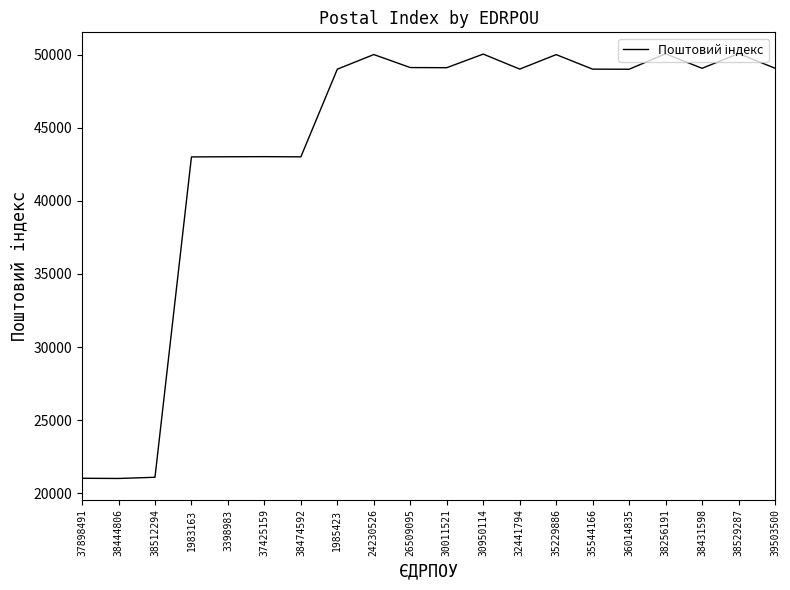

True or false: the data shows 10307 at 38474592.

False